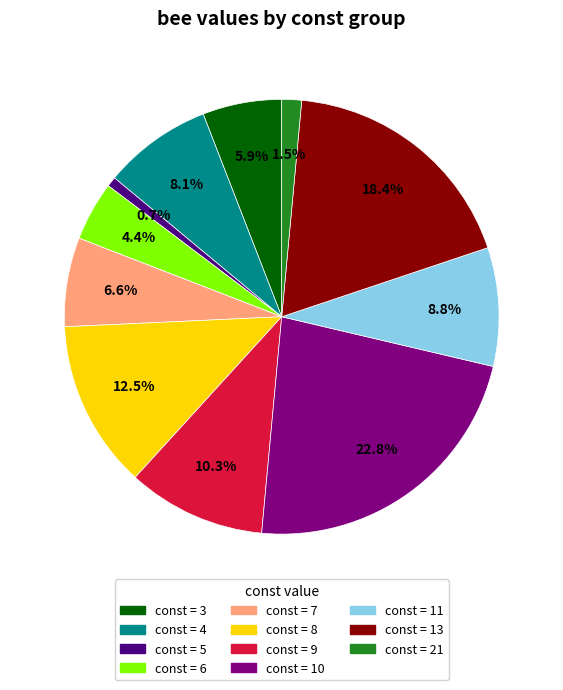

To the nearest percent, what is the difference between the largest and smallest slice percentages?

22%